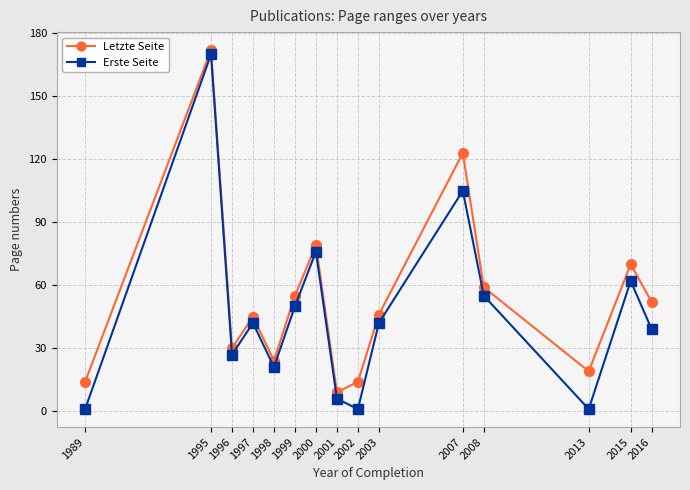

True or false: Letzte Seite has a value of 59 at 2008.

True